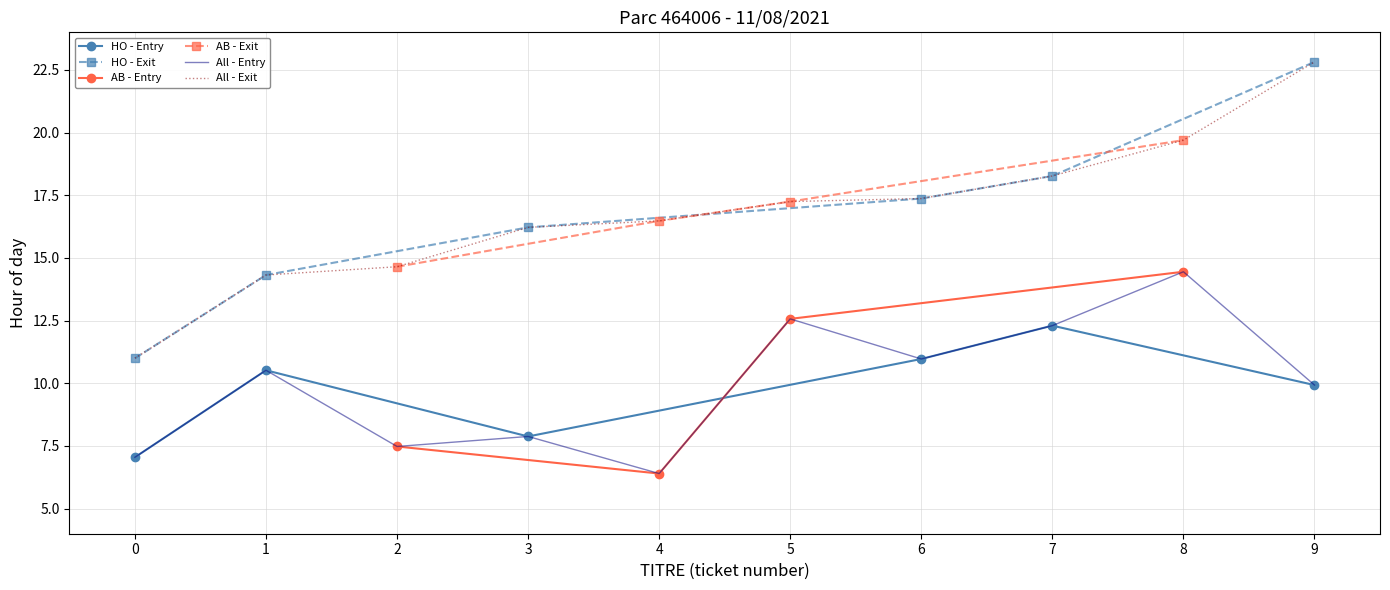

What is the value of the AB - Entry point at the 2nd from the left?

6.4